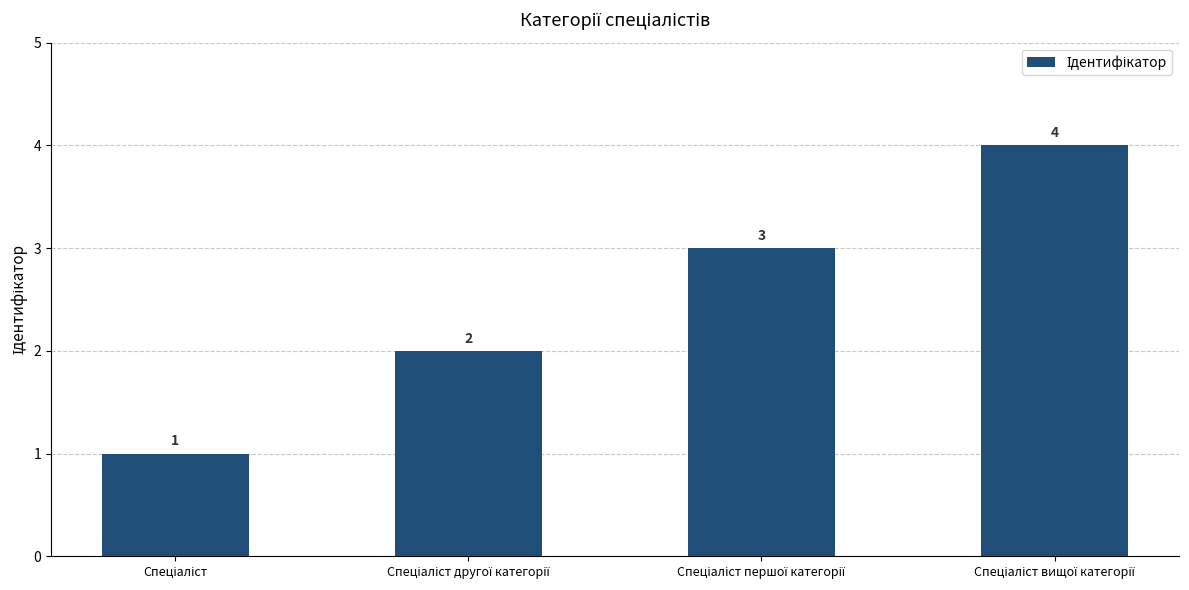

What is the value of the 3rd bar from the left?

3